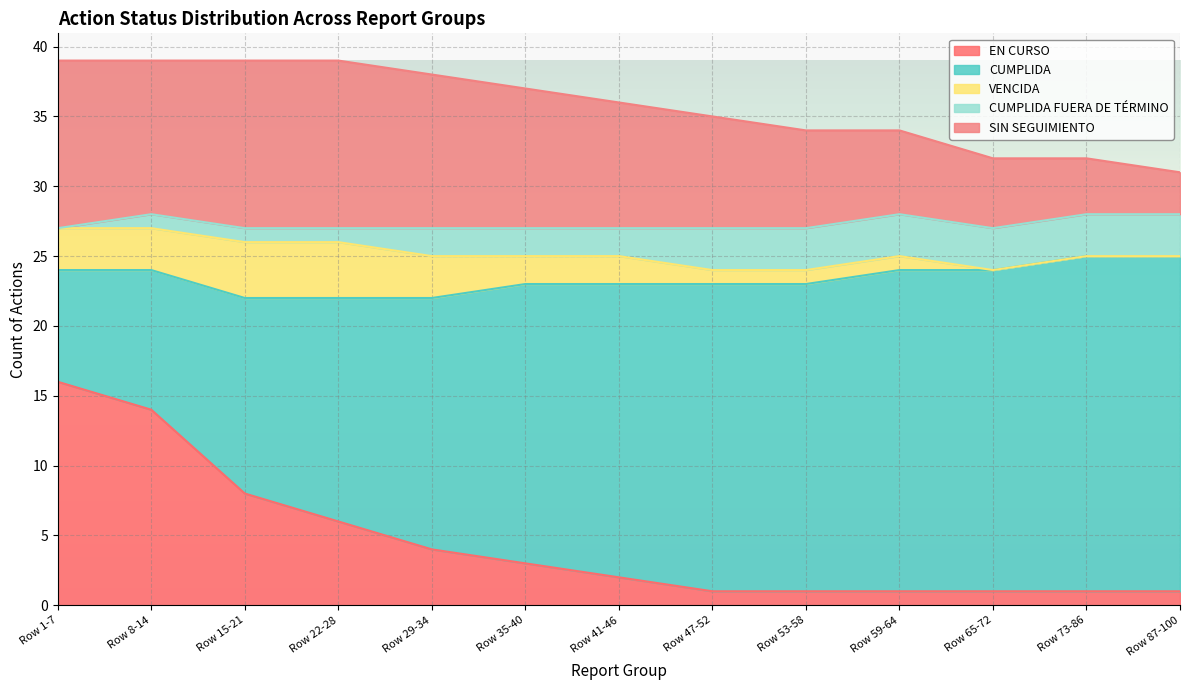

True or false: CUMPLIDA has more than 0 points higher than both neighbors.

False